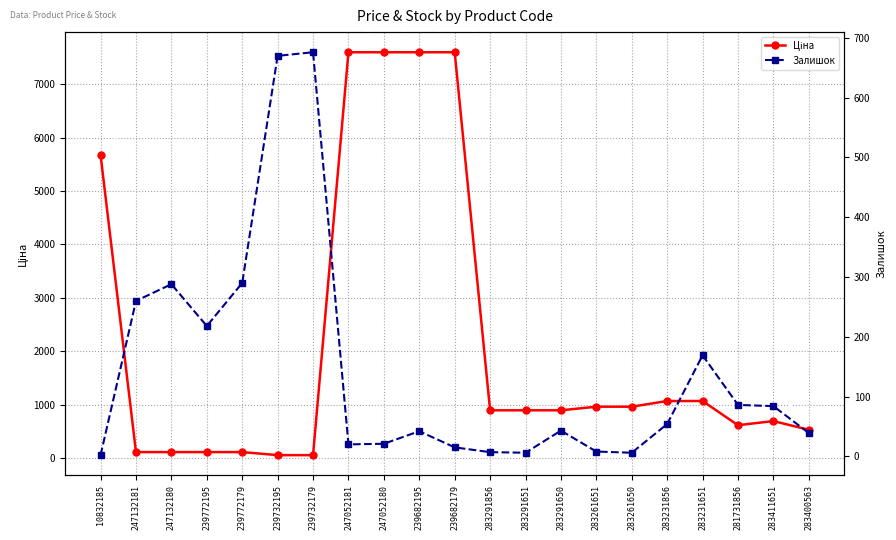

After their last crossing, which series has the higher values: Залишок or Ціна?

Ціна